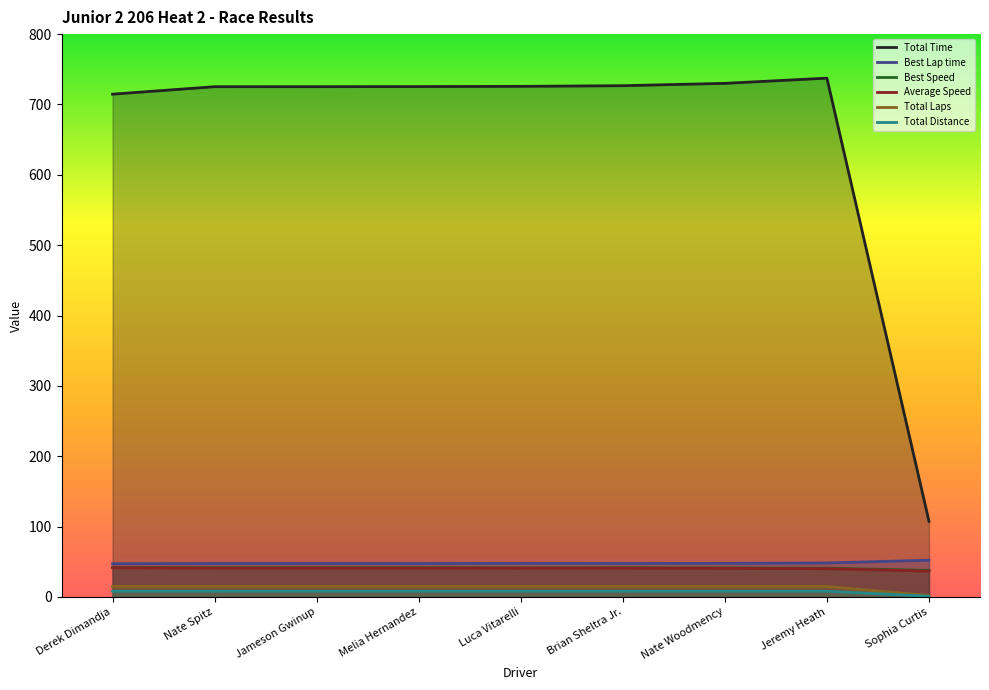

True or false: Best Speed has a value of 41.5 at Brian Sheltra Jr..

True